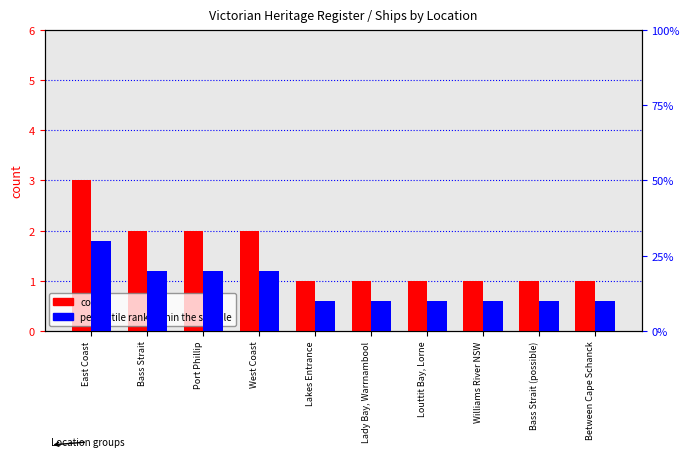

True or false: count has a value of 0 at Bass Strait (possible).

False